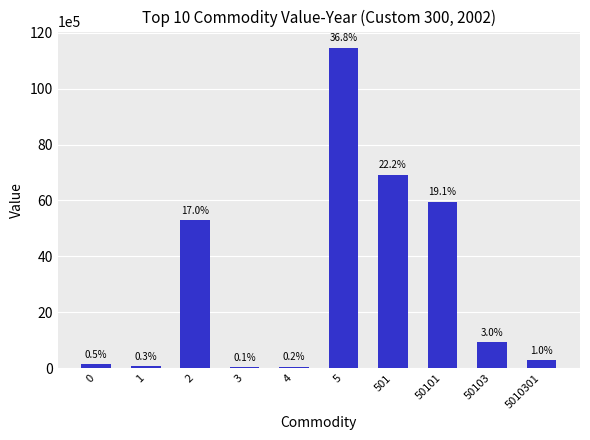

Approximately how many times larger is the value at 0 compared to 1?

1.8